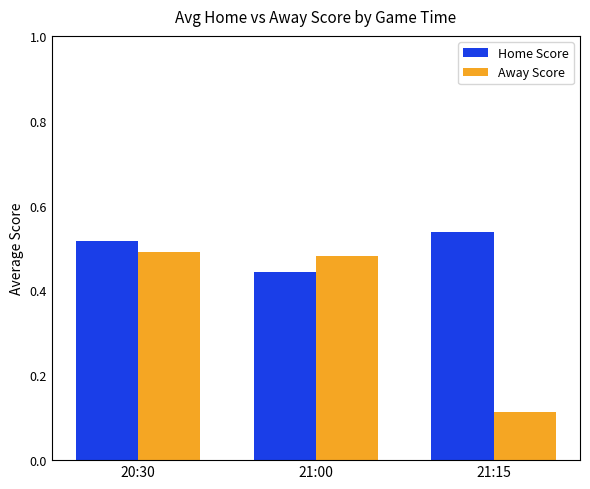

Are the bars horizontal?

No